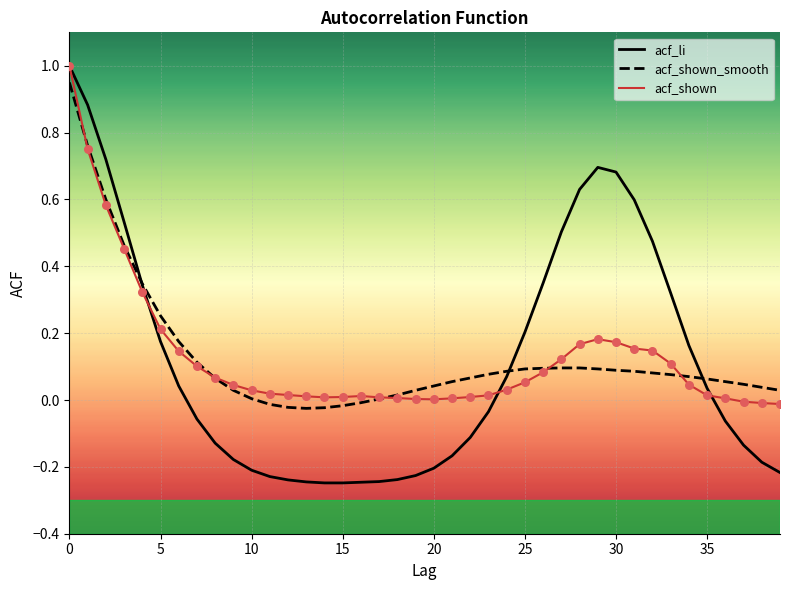

At how many categories does at least one series exceed 0?

40